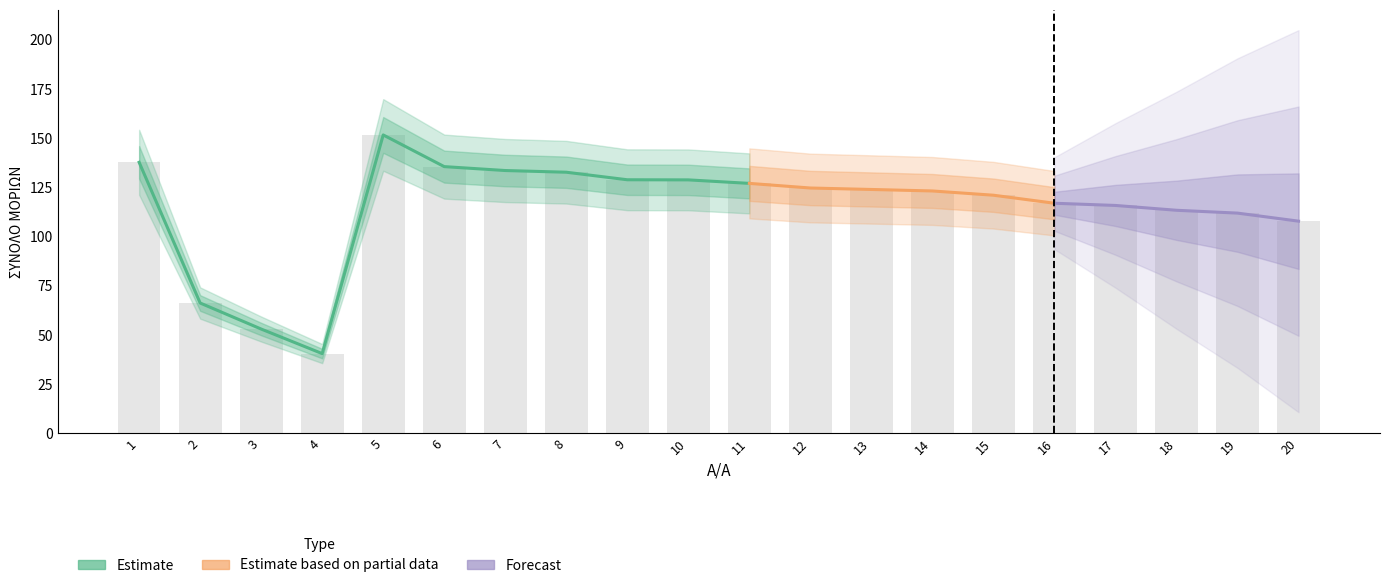

What is the difference between the values at 9 and 13?

4.9